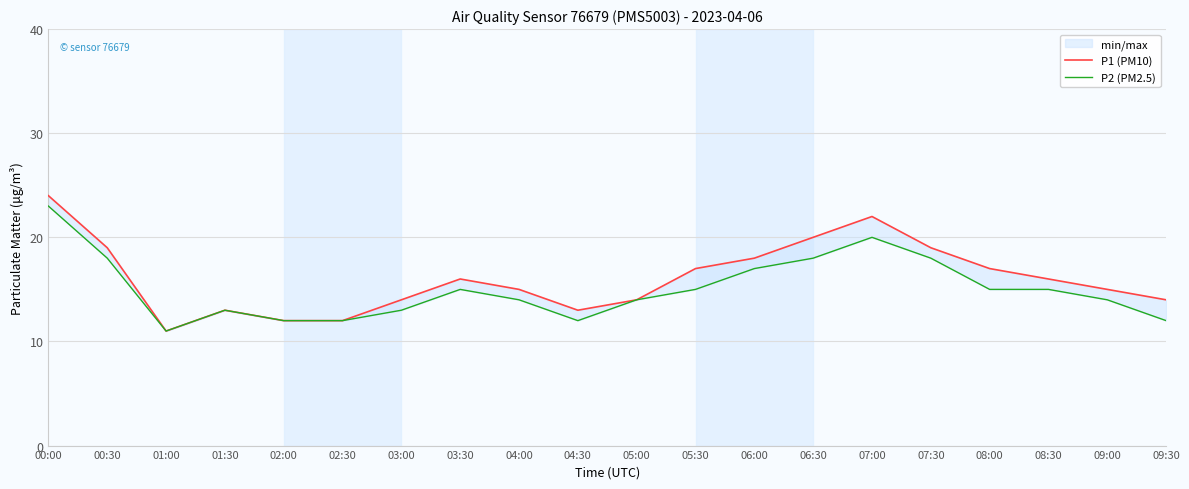

What is the smallest value displayed?

11